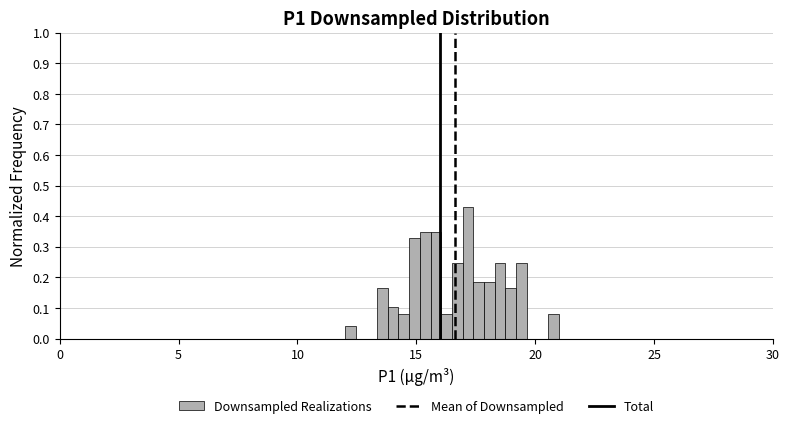

Read against the x-axis, roughly where is the centre of the tallest bar?

17.0